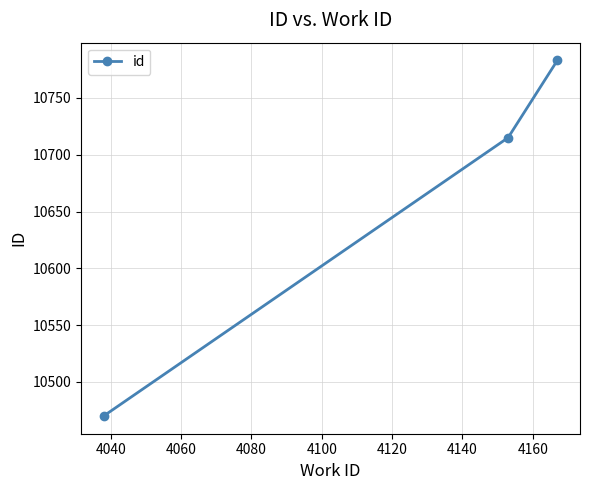

What is the value of the 1st point from the left?

10470